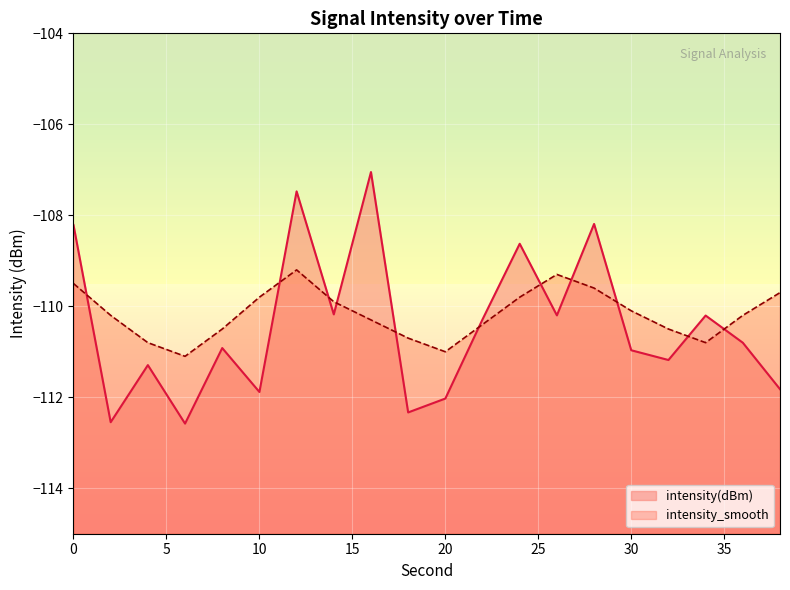

Between 30 and 12, which is larger?

12